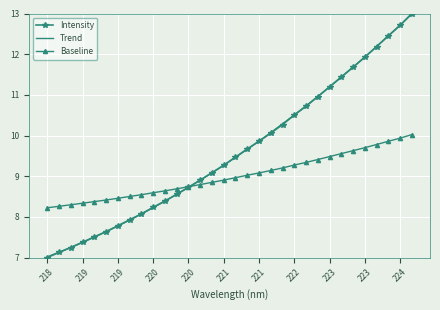

What is the greatest value displayed?

13.0